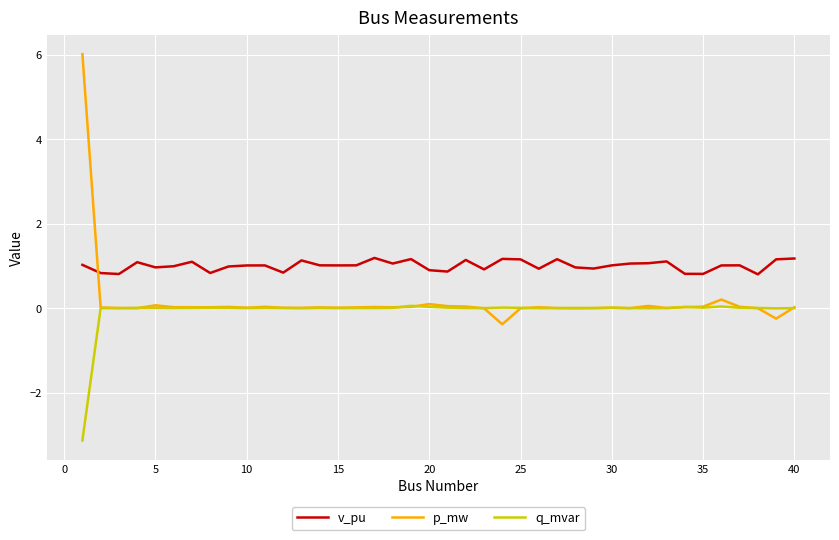

What is the smallest value displayed?

-3.1